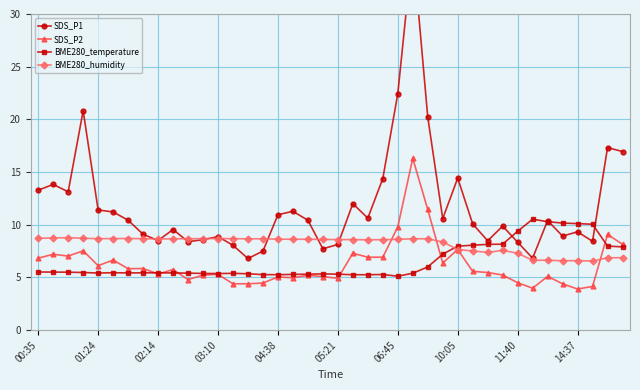

What are all the series names shown in the legend?

SDS_P1, SDS_P2, BME280_temperature, BME280_humidity